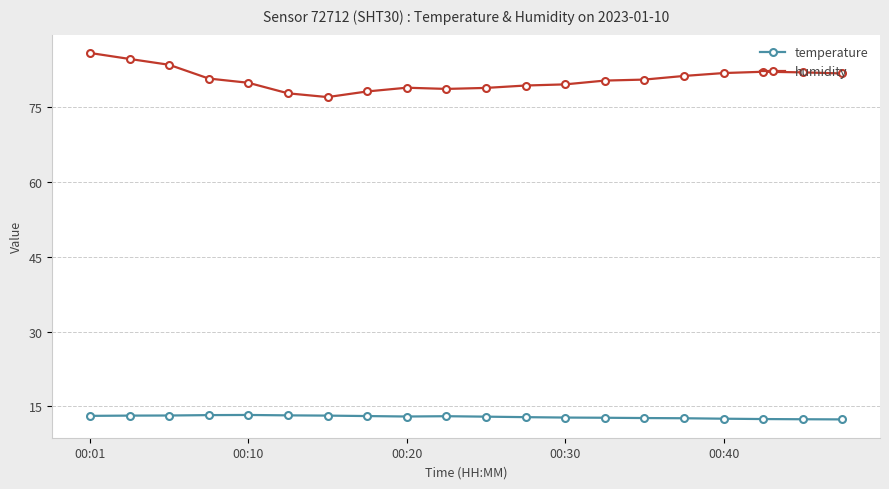

What is the difference between the maximum and minimum values in the temperature series?

0.9